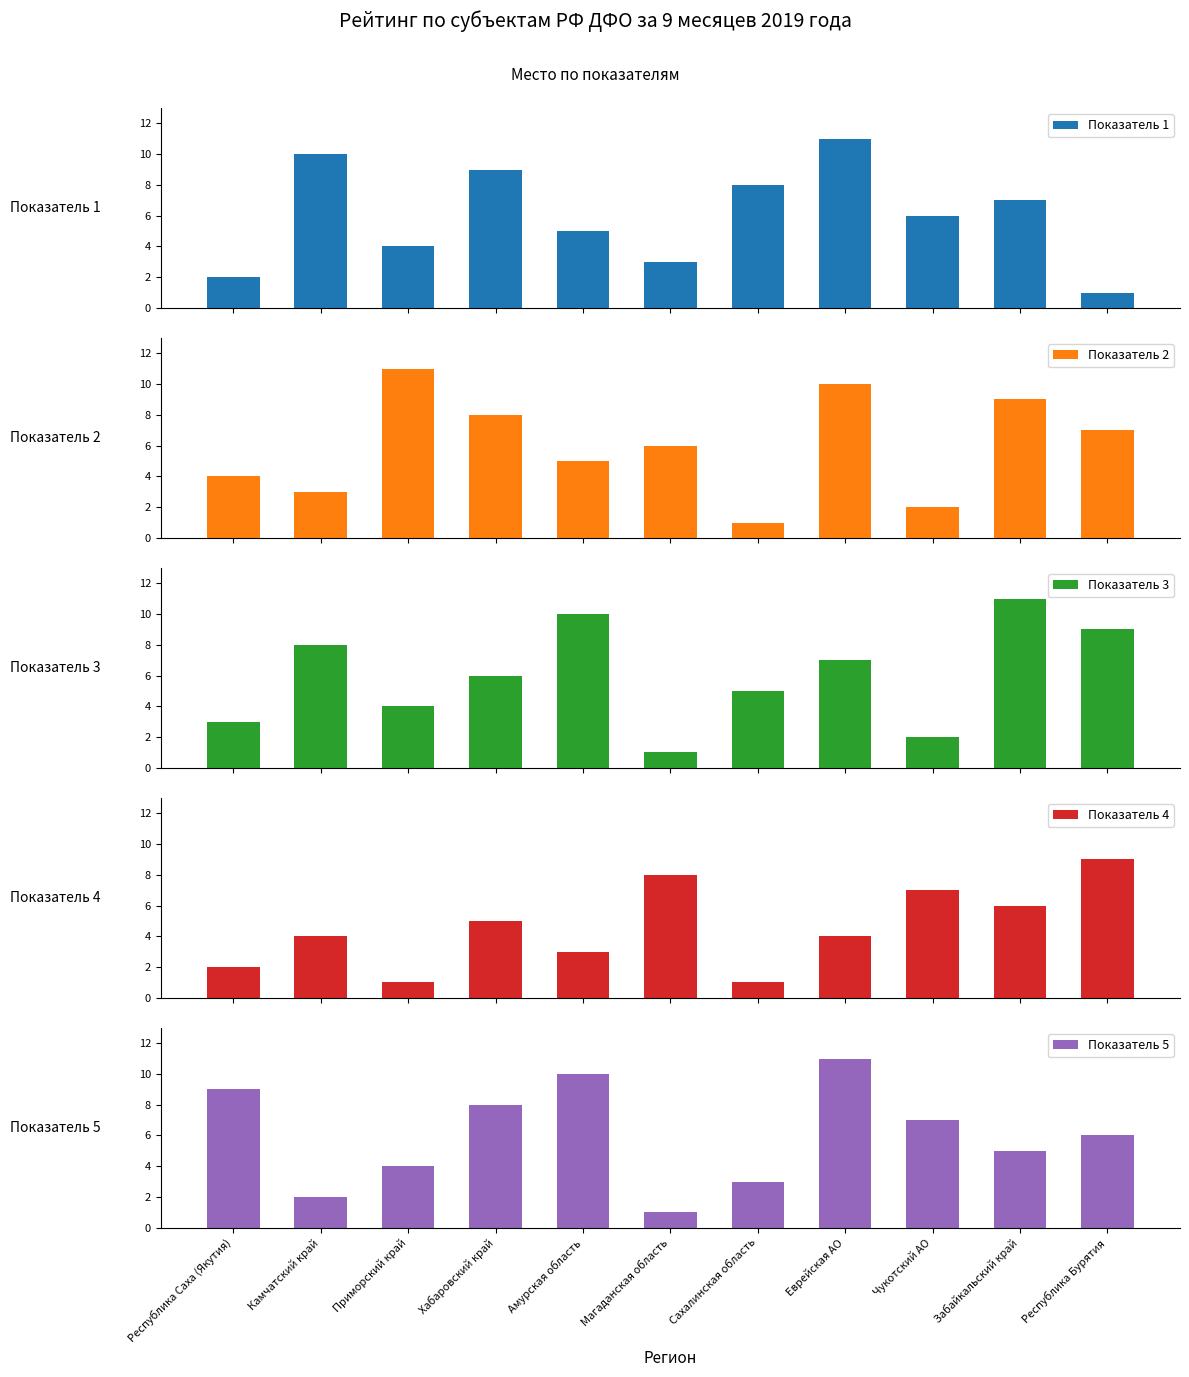

At which category is the sum across all series the highest?

Еврейская АО